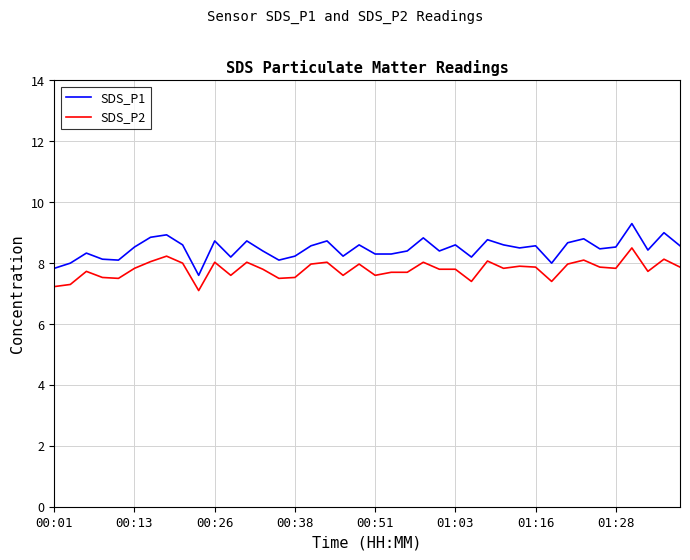

What is the maximum value for SDS_P1?

9.3